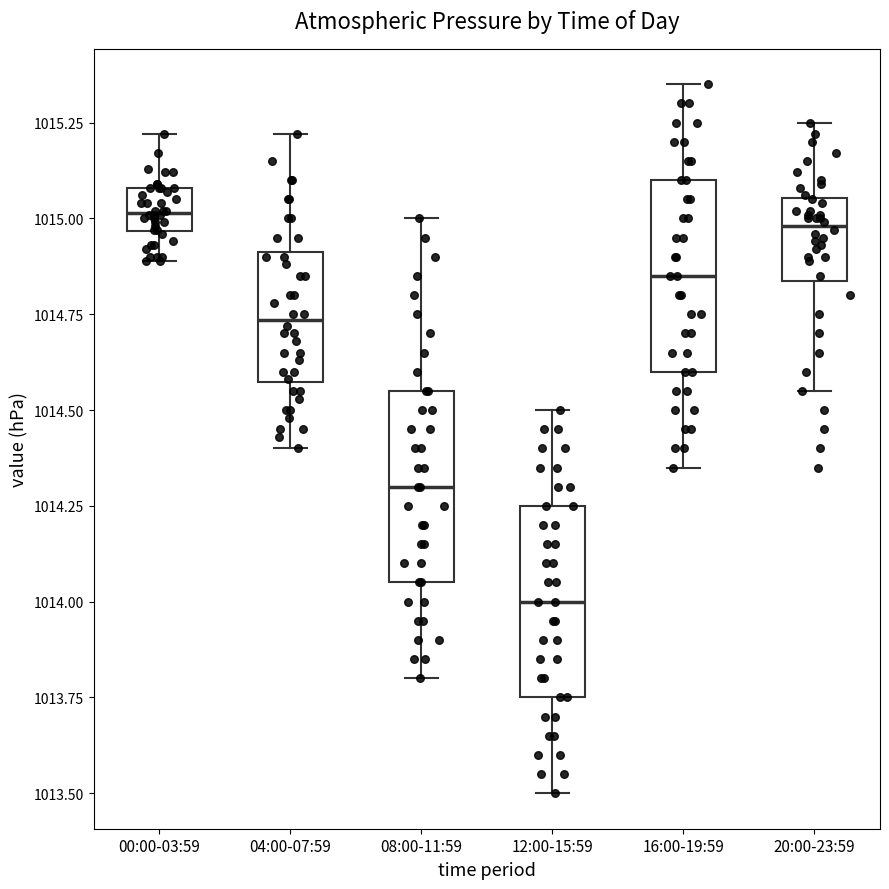

Which box's median line is the lowest?

12:00-15:59